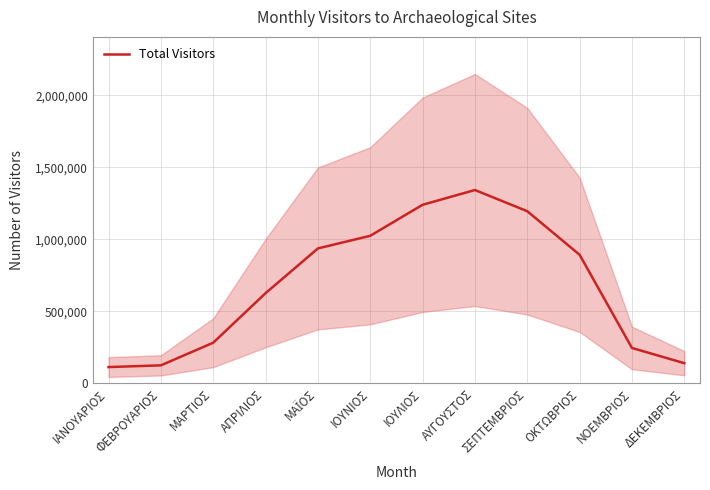

What is the difference between the maximum and minimum values?

1229460